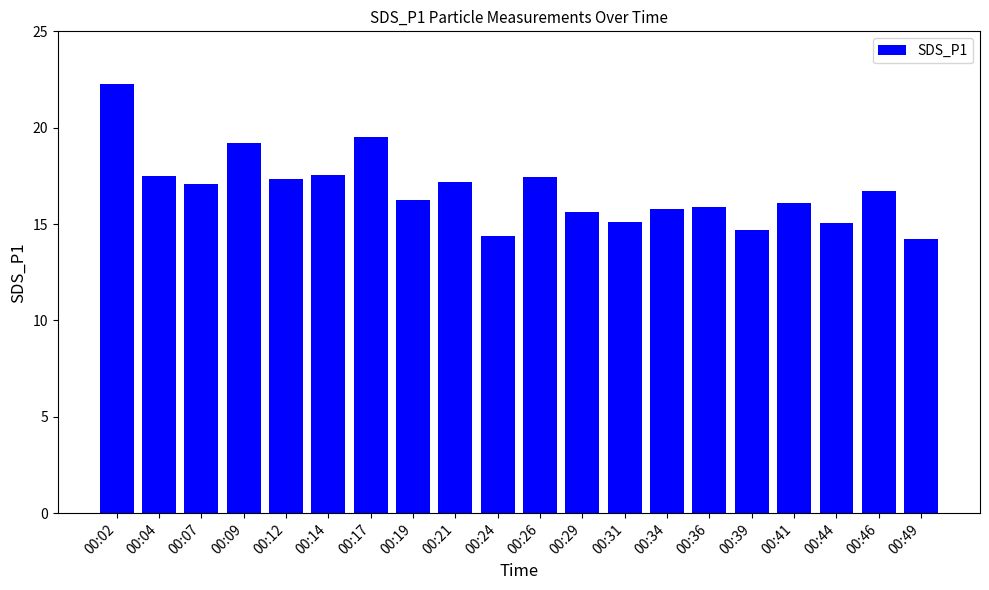

Which has a higher value, 00:39 or 00:44?

00:44